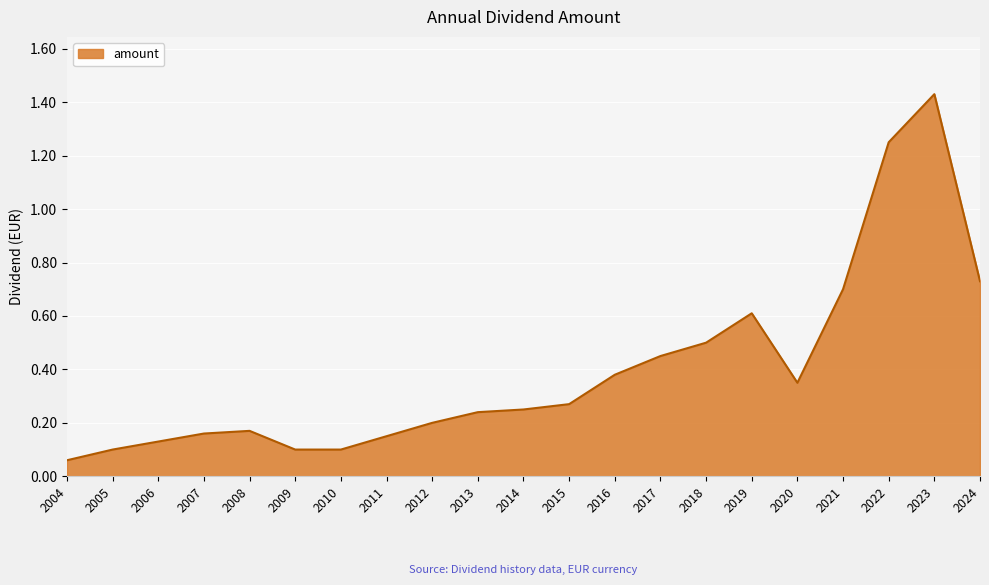

Count the number of data series in this chart.

1